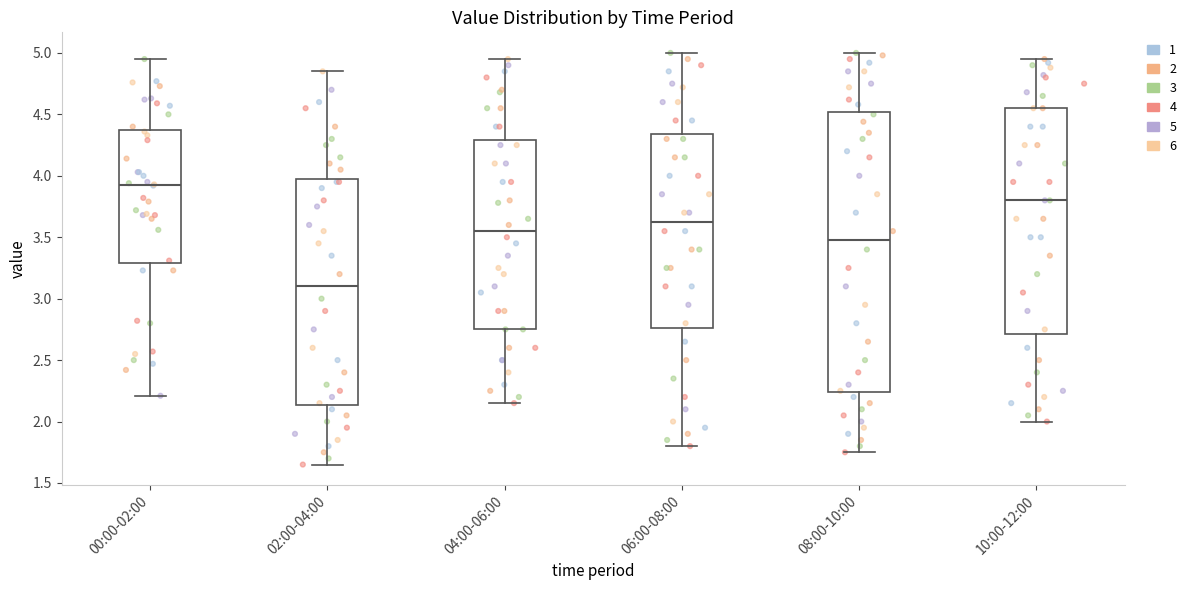

Reading left to right, transcribe this box plot: for each box, give where its median line is, the range the box spans, and where its two whiskers end, as read against the y-axis. The values are not printed on the chart, so give them approximately, as read against the axis.

00:00-02:00: median 3.95, box 3.30 to 4.35, whiskers 2.20 to 4.95
02:00-04:00: median 3.10, box 2.15 to 4.00, whiskers 1.65 to 4.85
04:00-06:00: median 3.55, box 2.75 to 4.30, whiskers 2.15 to 4.95
06:00-08:00: median 3.65, box 2.75 to 4.35, whiskers 1.80 to 5.00
08:00-10:00: median 3.50, box 2.25 to 4.50, whiskers 1.75 to 5.00
10:00-12:00: median 3.80, box 2.70 to 4.55, whiskers 2.00 to 4.95